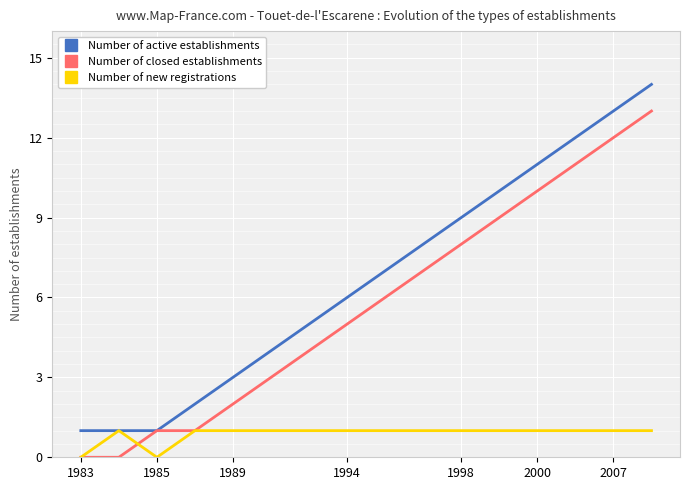

Which series has the largest total across all categories?

Number of active establishments